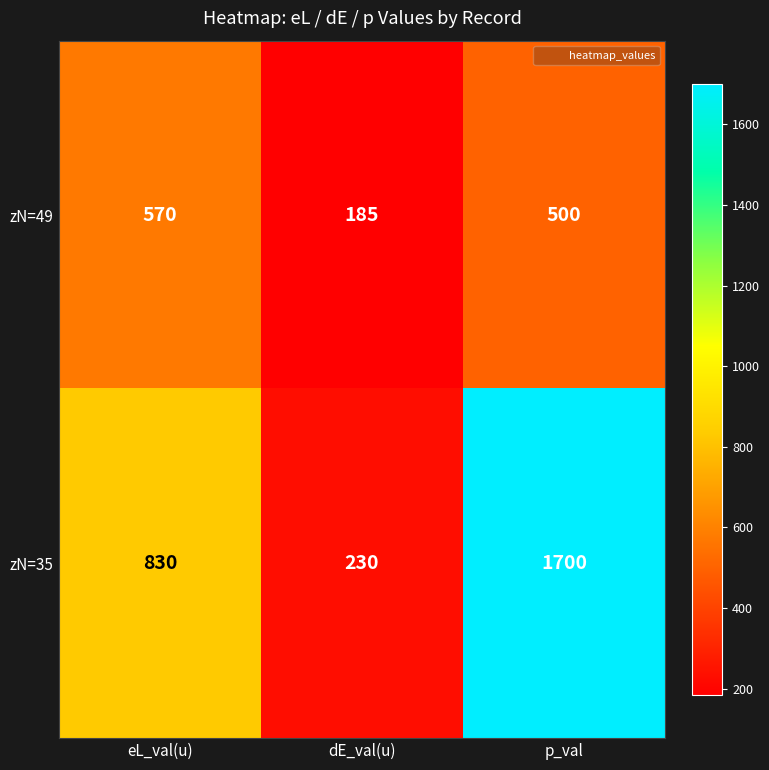

At which label is zN=49 closest to 377?

p_val